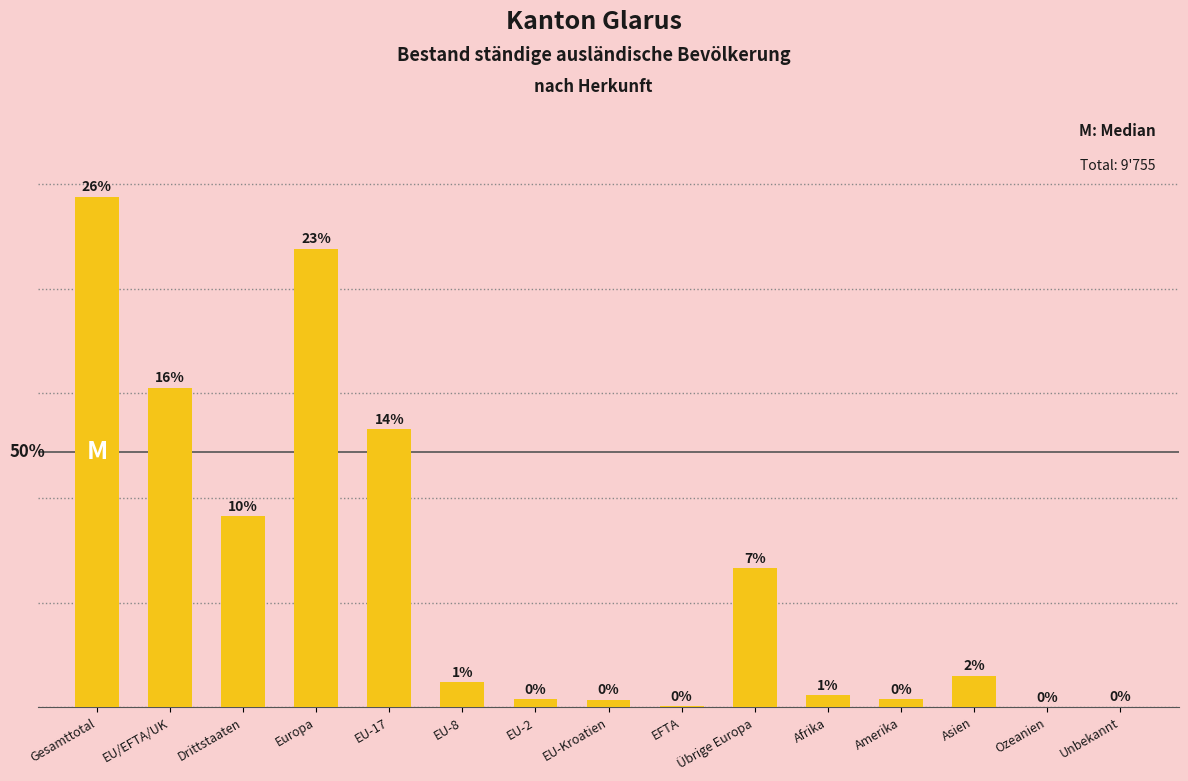

Read the value at Asien, to the nearest 100.

600